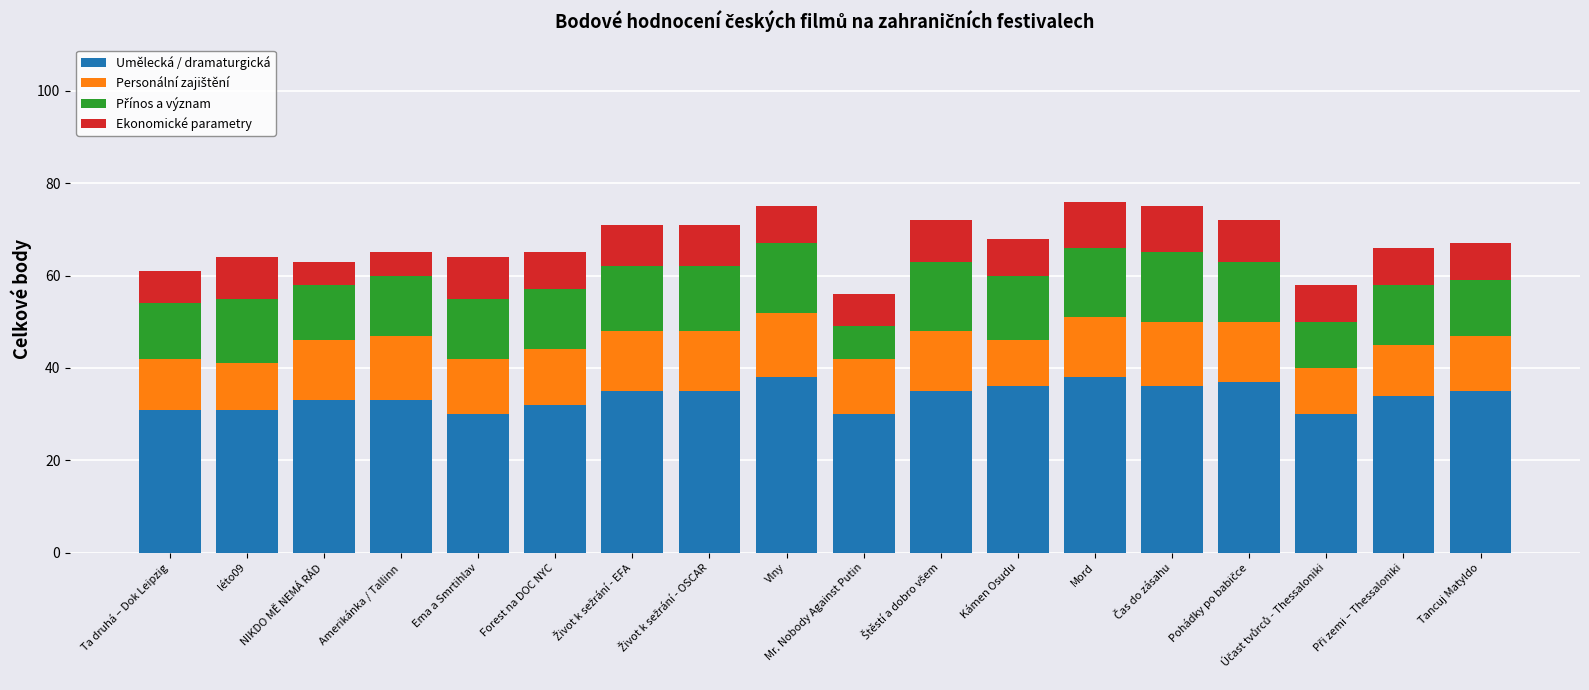

True or false: Umělecká / dramaturgická has a value of 38 at Vlny.

True